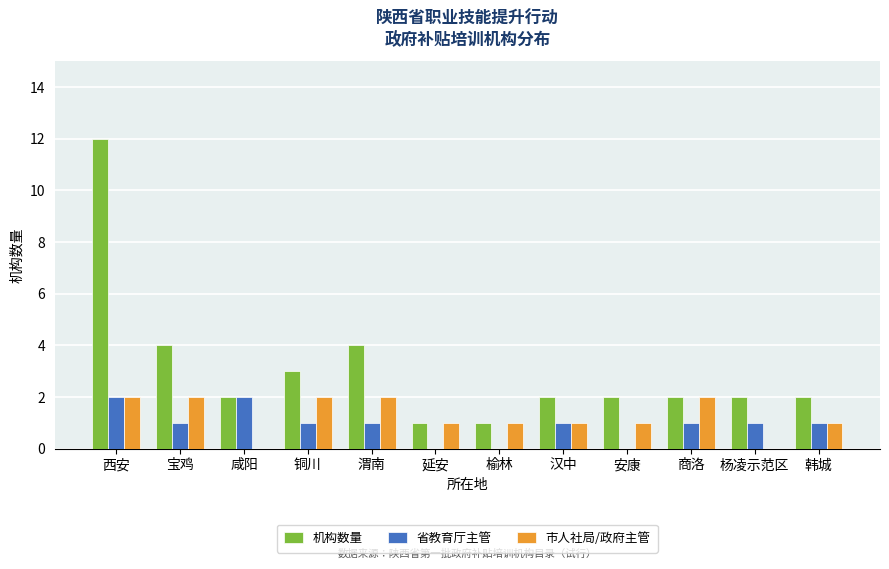

Count the number of data series in this chart.

3